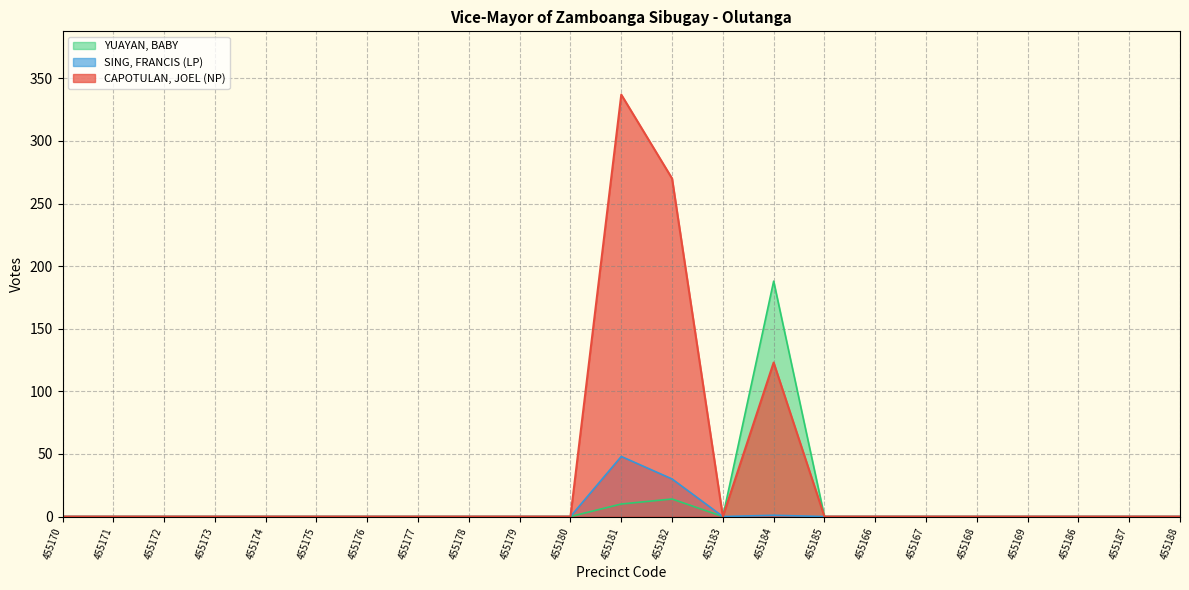

What is the maximum value for CAPOTULAN, JOEL (NP)?

337